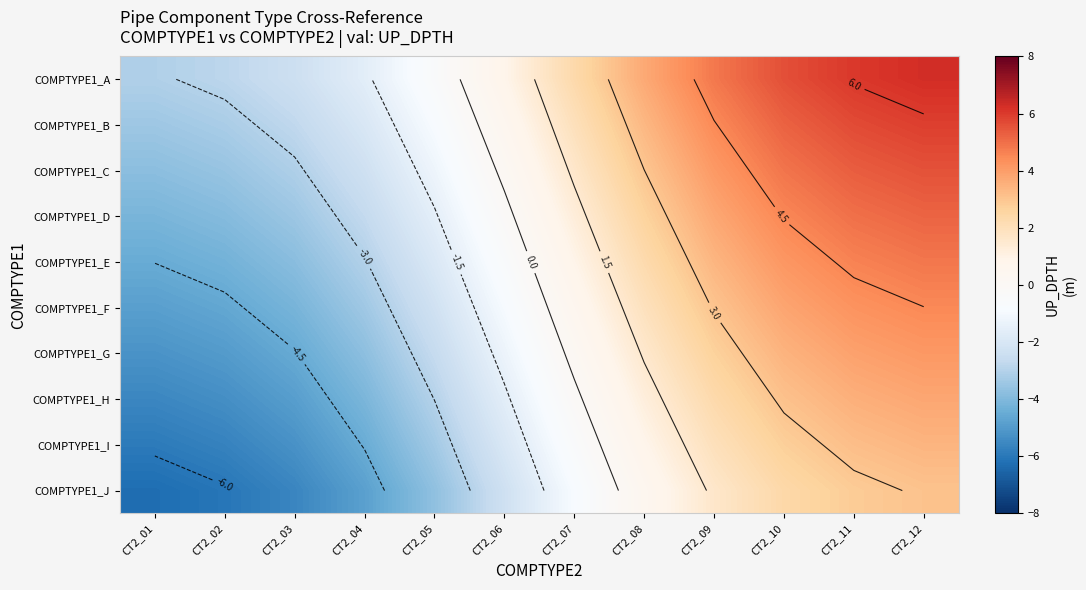

Which series has the largest total across all categories?

COMPTYPE1_A